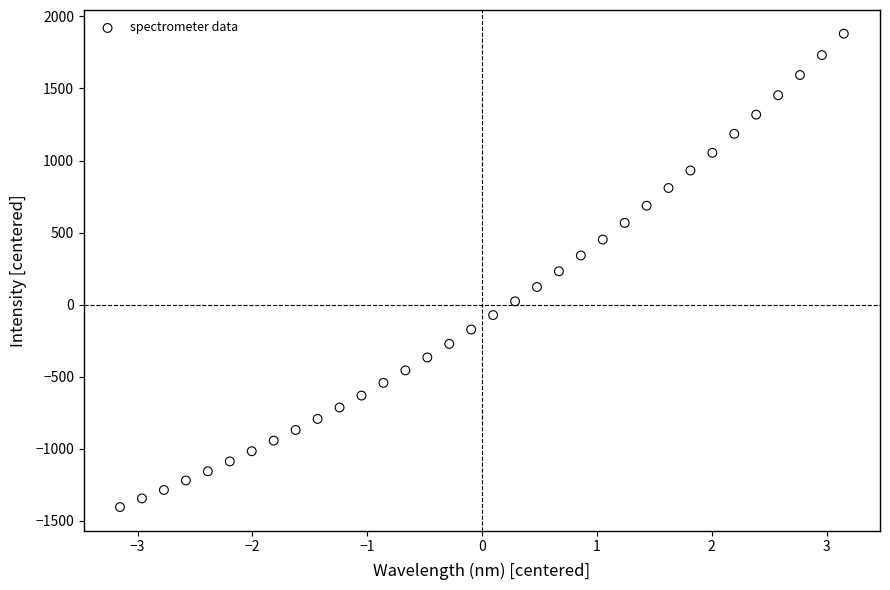

What is the range of X values (max minus min)?

6.3